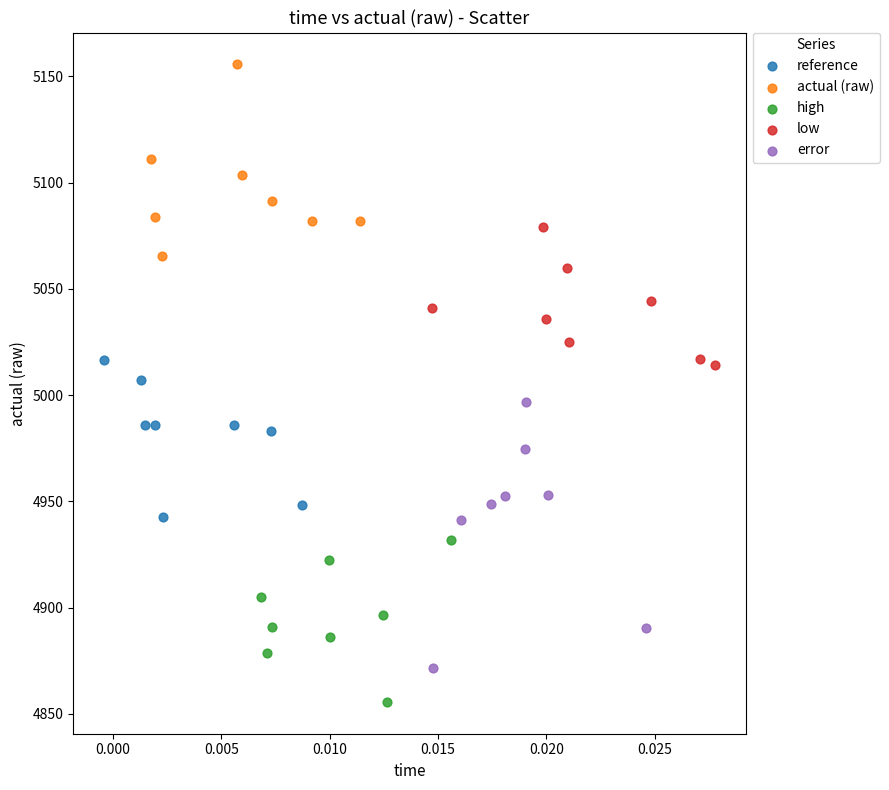

Which series contains the lowest Y value?

high